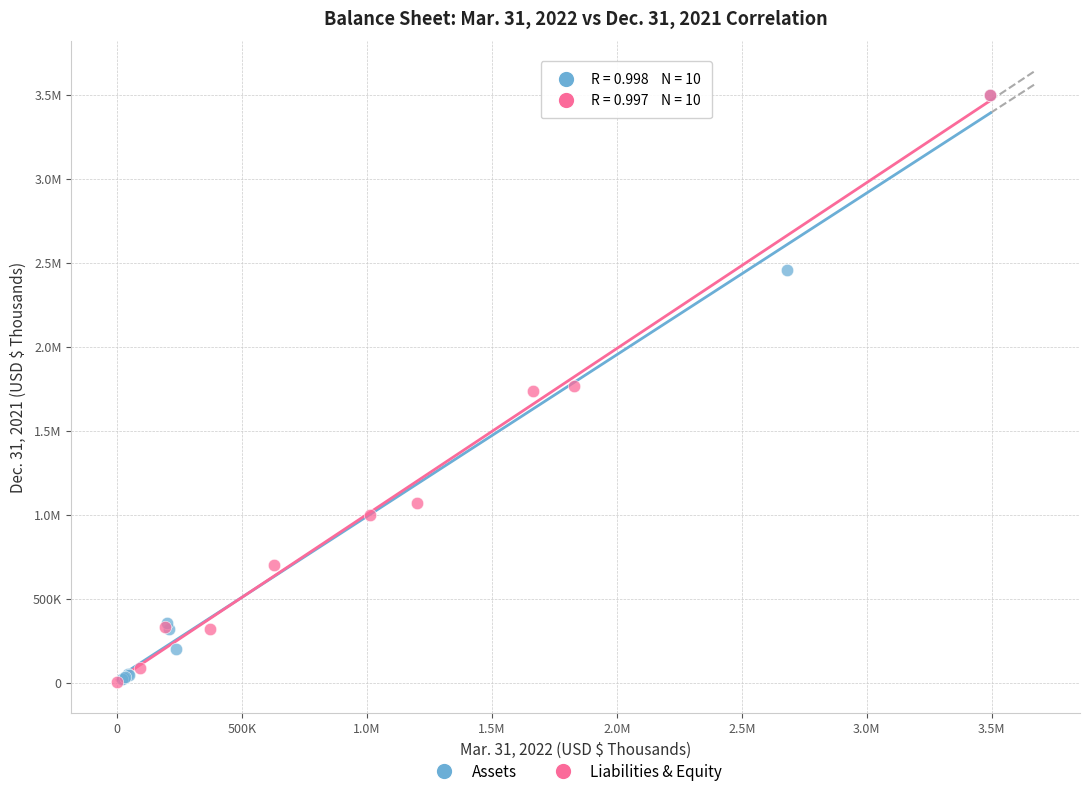

What are all the series names shown in the legend?

Assets, Liabilities & Equity